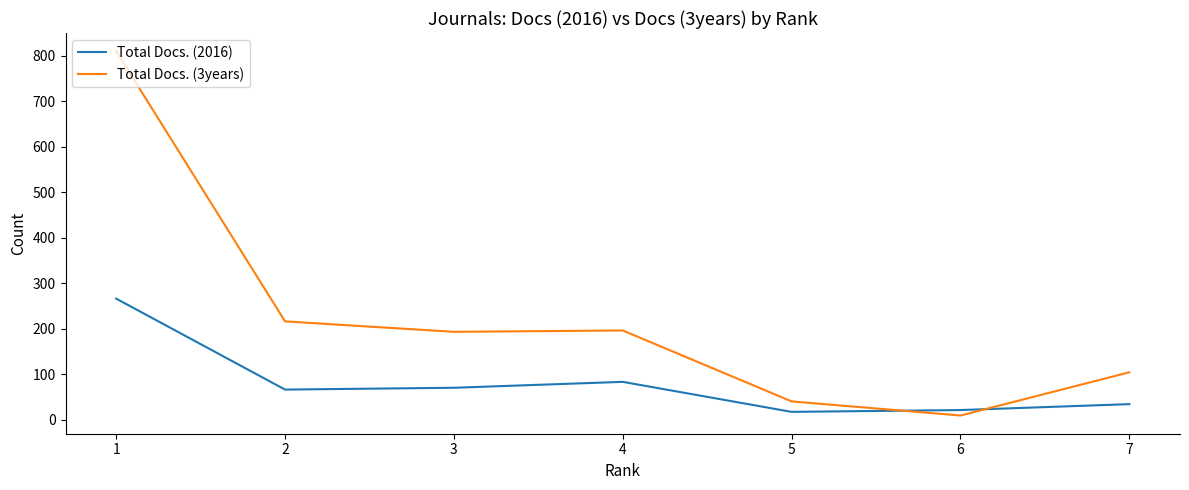

True or false: Total Docs. (3years) has more than 2 points higher than both neighbors.

False